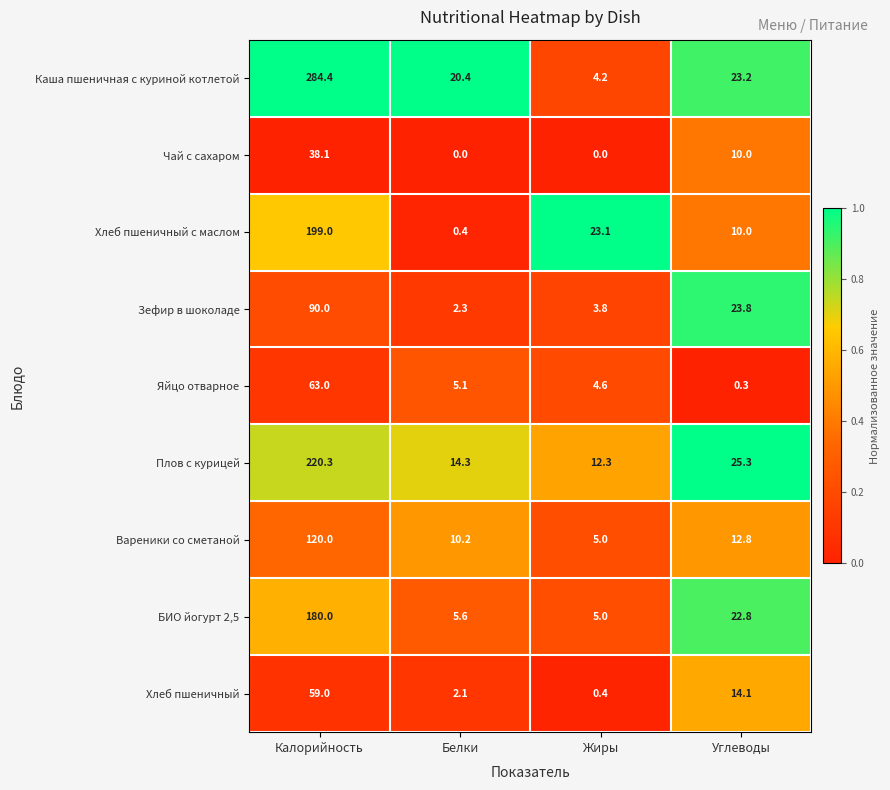

What is the approximate value of Вареники со сметаной at Калорийность?

120.0